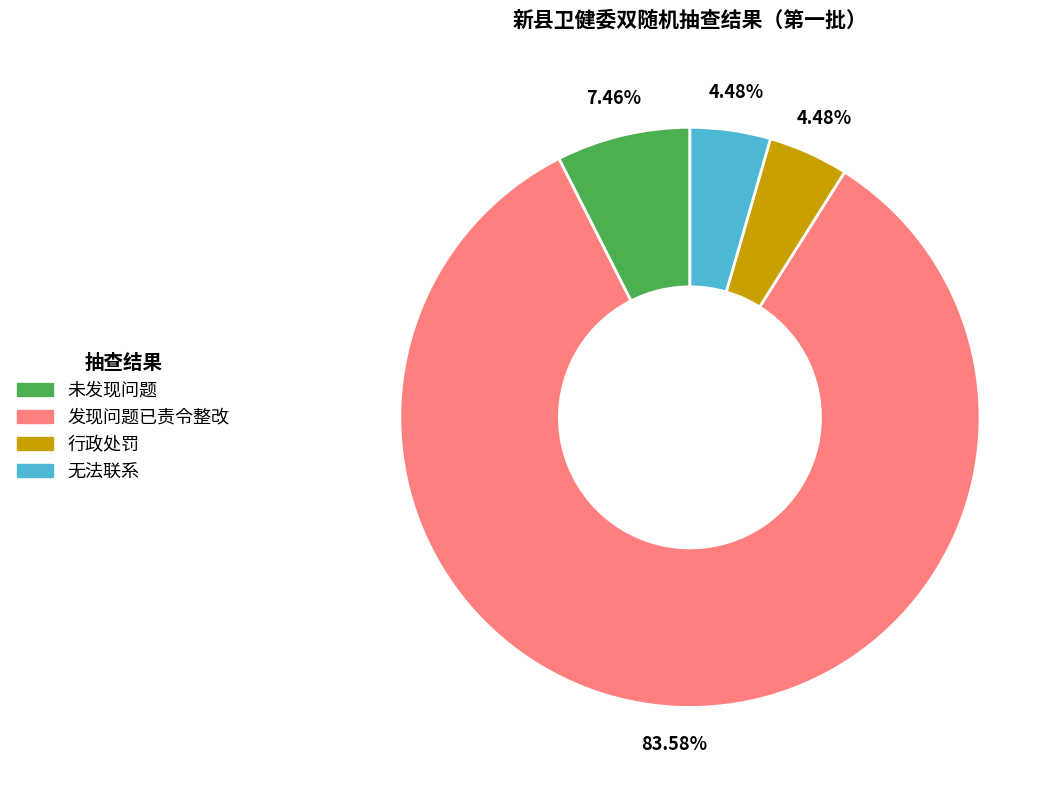

Which slice represents more than half of the pie?

发现问题已责令整改